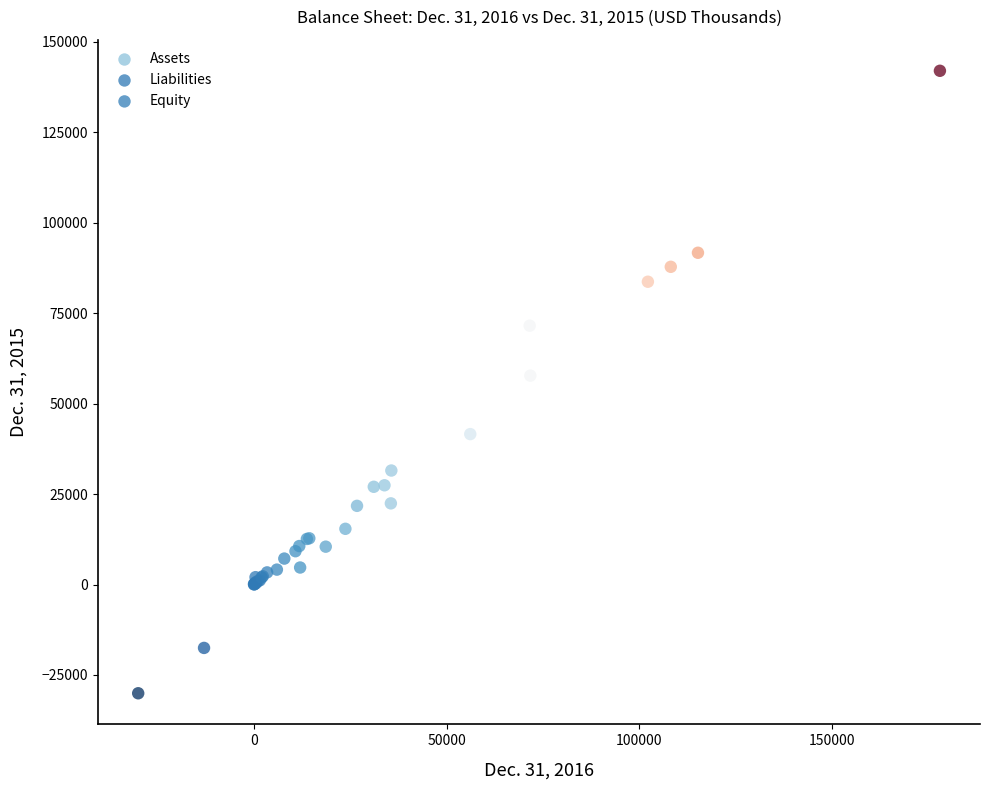

Which series has the largest Y range (max minus min)?

Assets